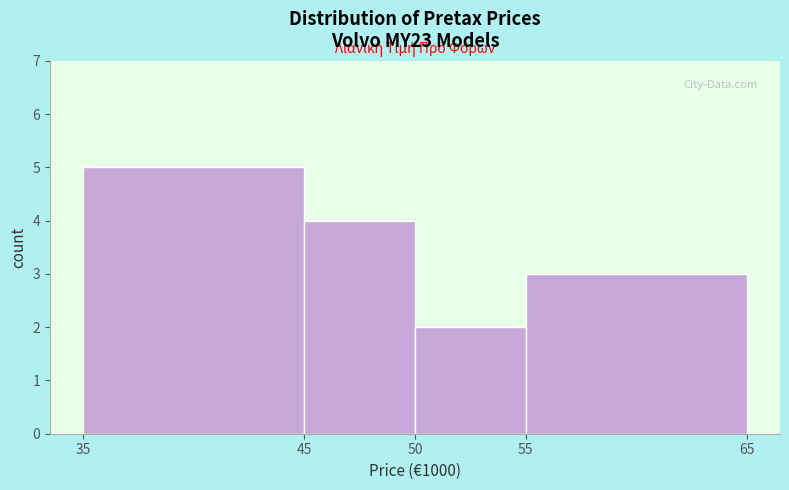

Which range on the x-axis has the tallest bar?

35 to 45